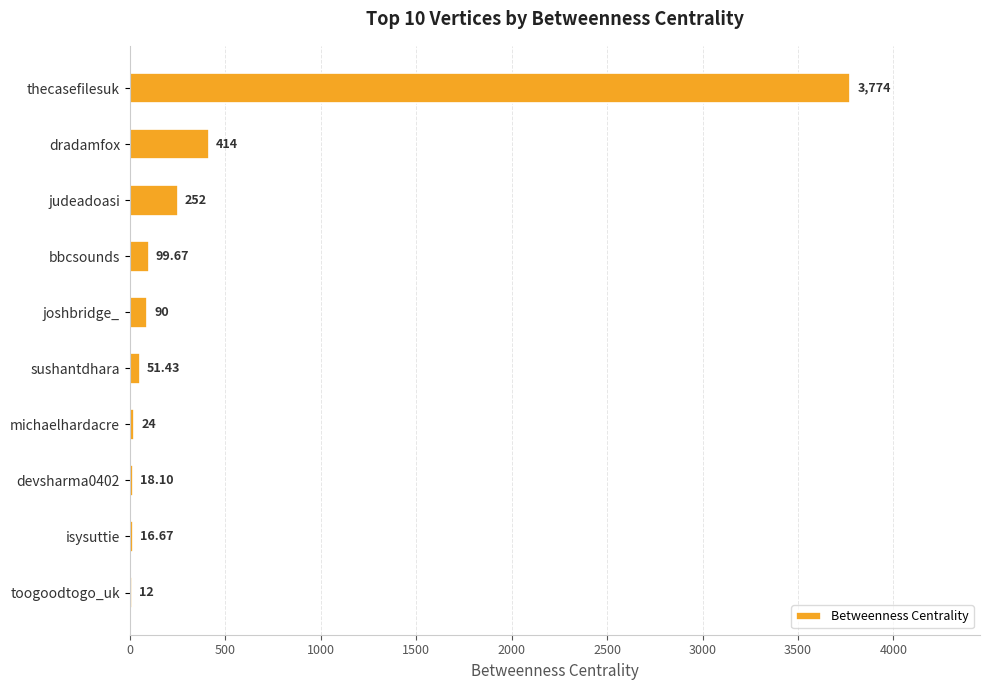

What is the ratio of the value at devsharma0402 to the value at isysuttie?

1.1